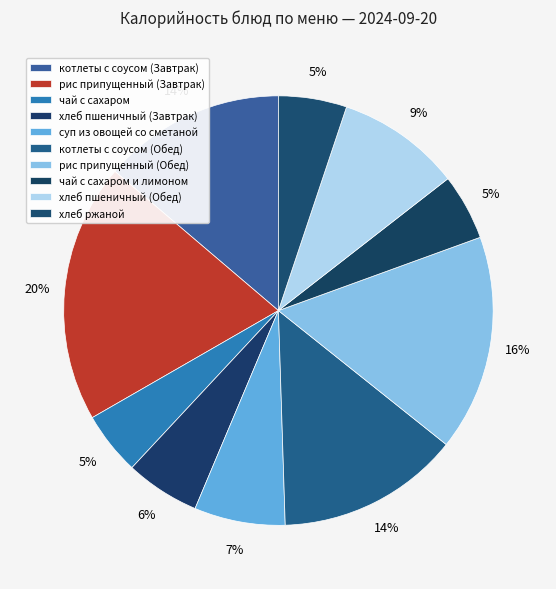

How many slices are in this pie chart?

10